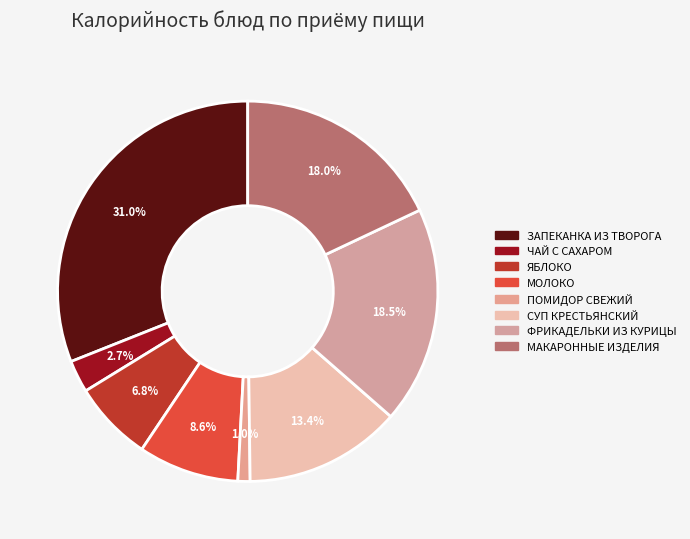

Combined, what portion of the pie is СУП КРЕСТЬЯНСКИЙ and ЗАПЕКАНКА ИЗ ТВОРОГА?

44.4%